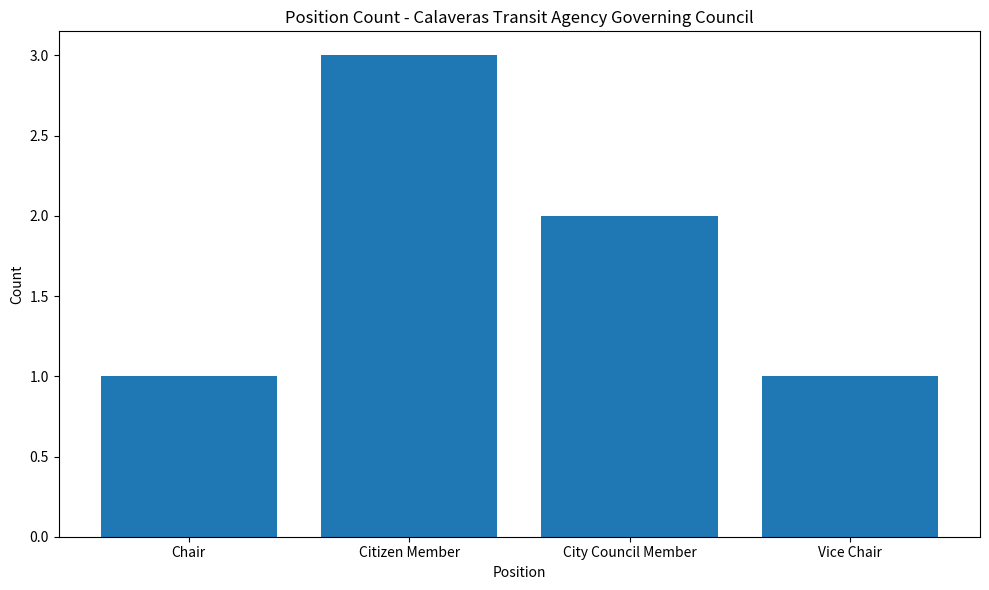

What value does the data have at Vice Chair?

1